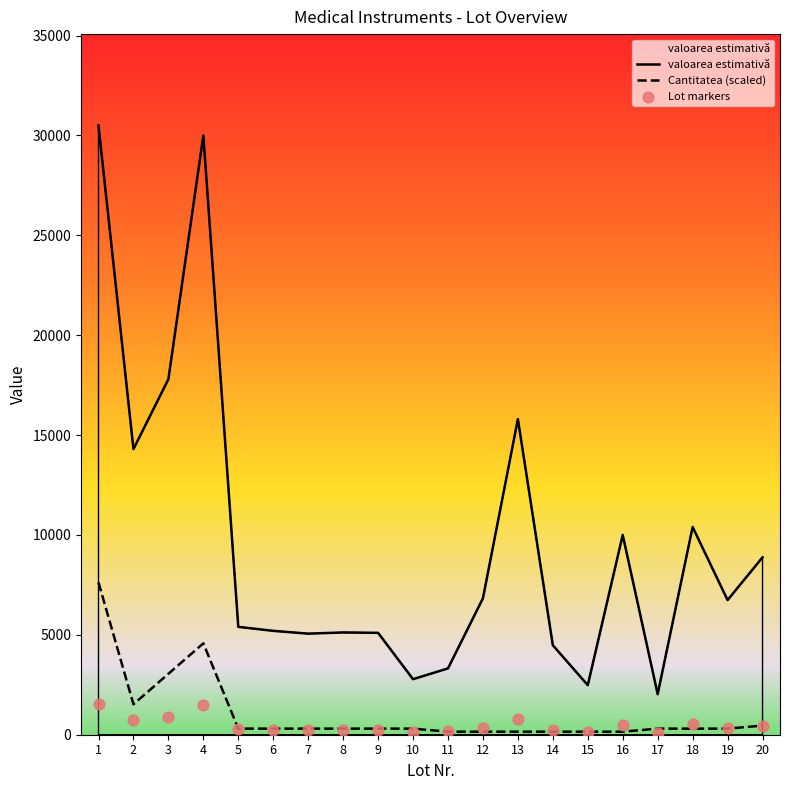

Which series has the largest total across all categories?

valoarea estimativă